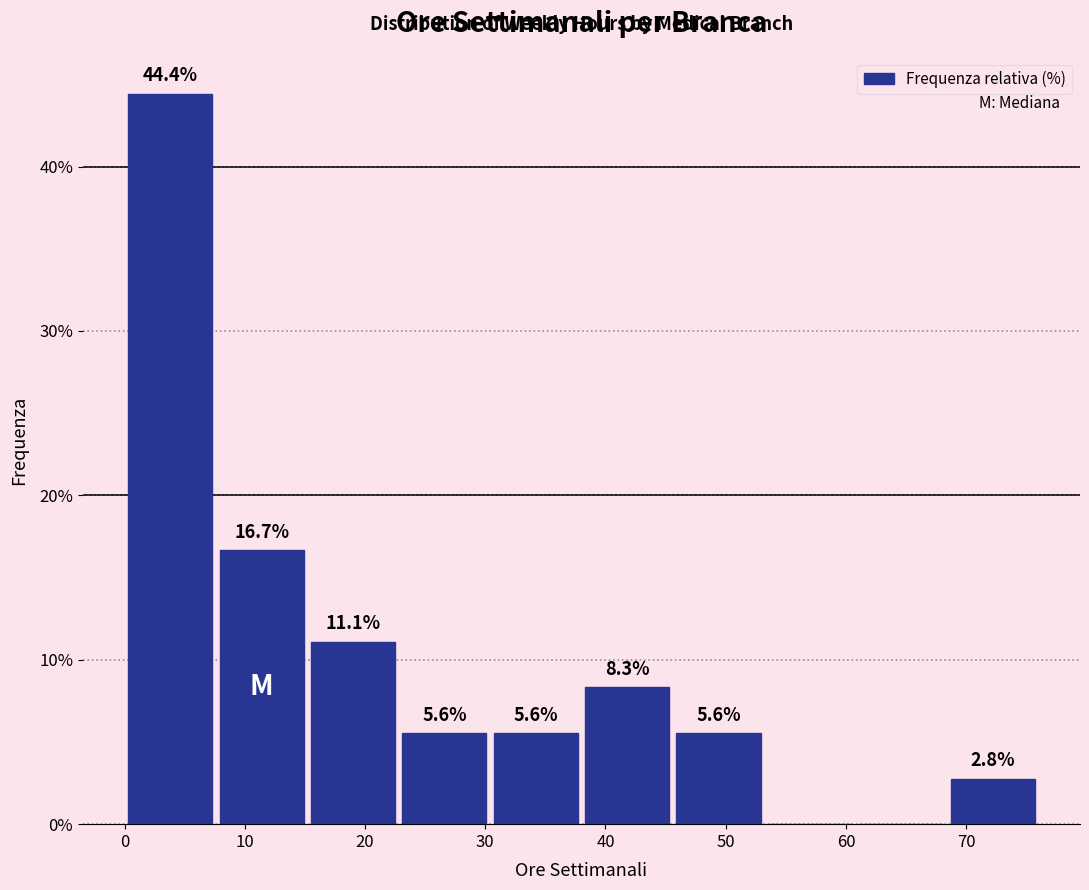

Which range on the x-axis has the tallest bar?

0.0 to 7.6